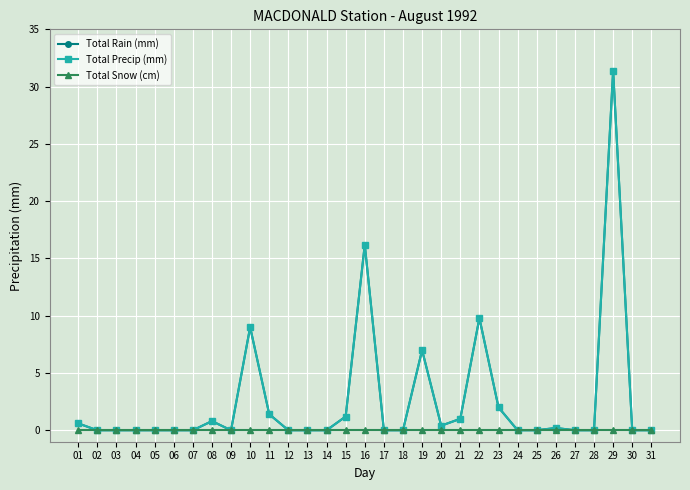

Does the chart have visible grid lines?

Yes